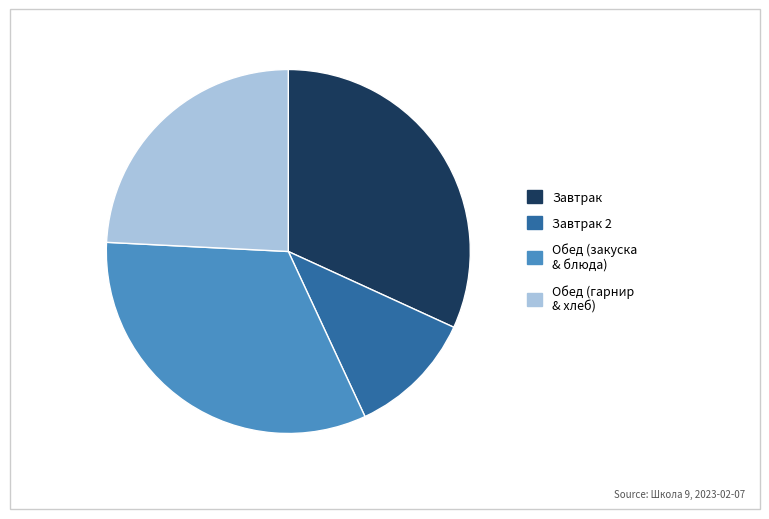

How many slices are in this pie chart?

4